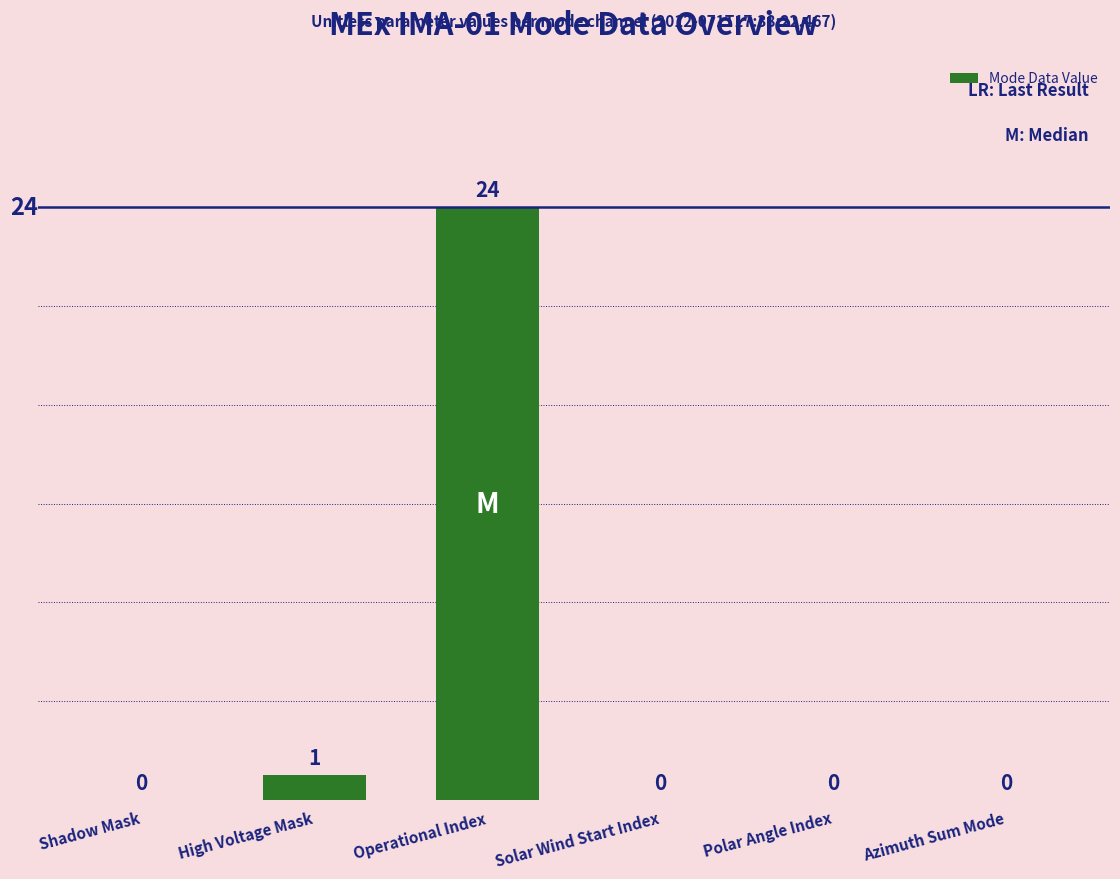

Is it true that the value at Polar Angle Index is 10?

False